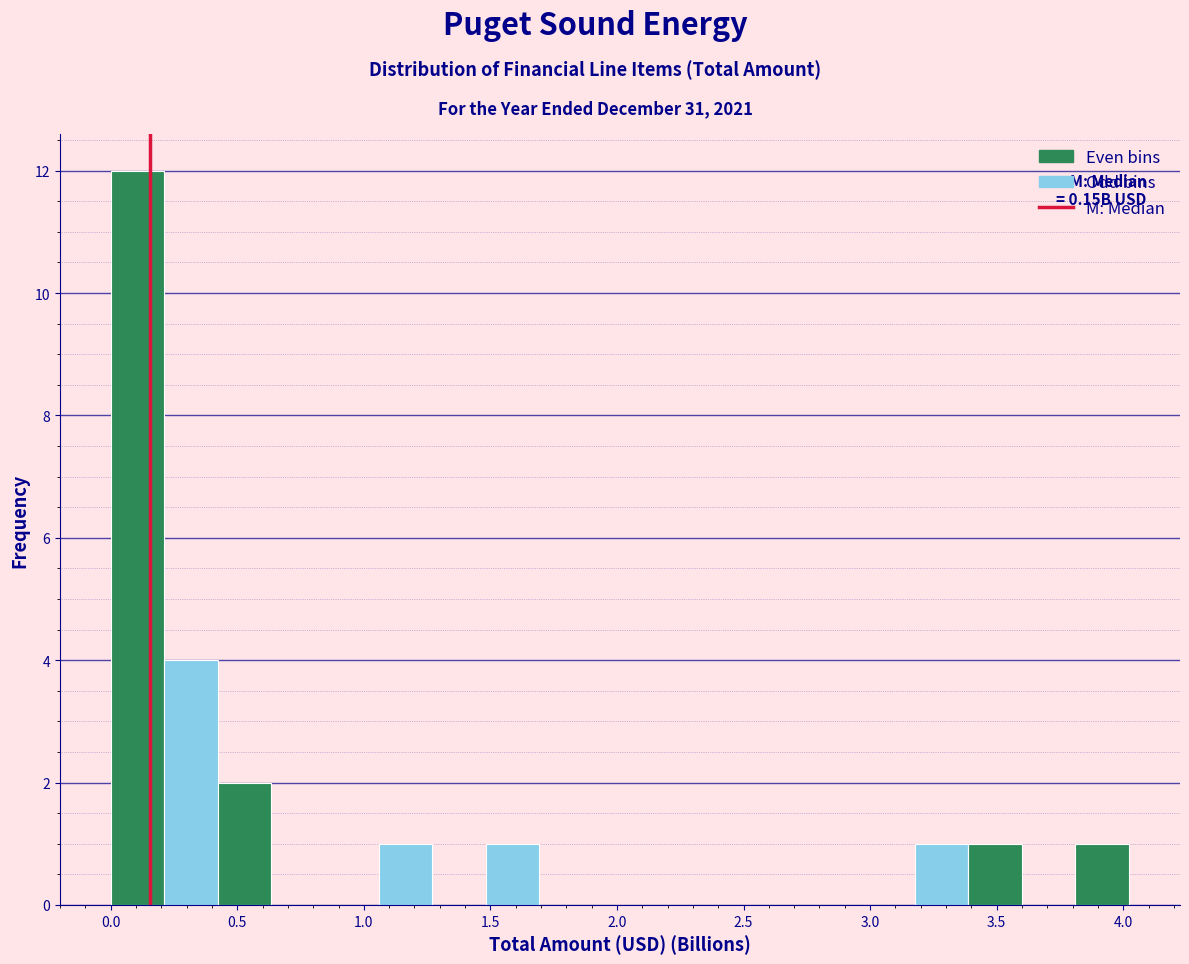

Which range on the x-axis has the tallest bar?

0.00 to 0.20